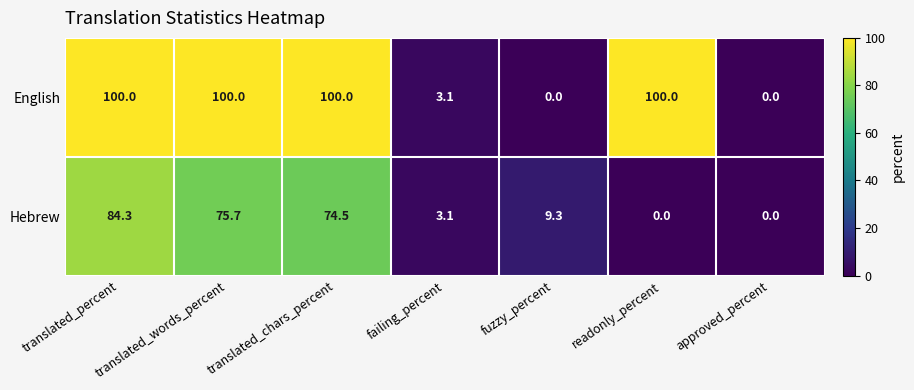

Where is English nearest to the value 50?

failing_percent